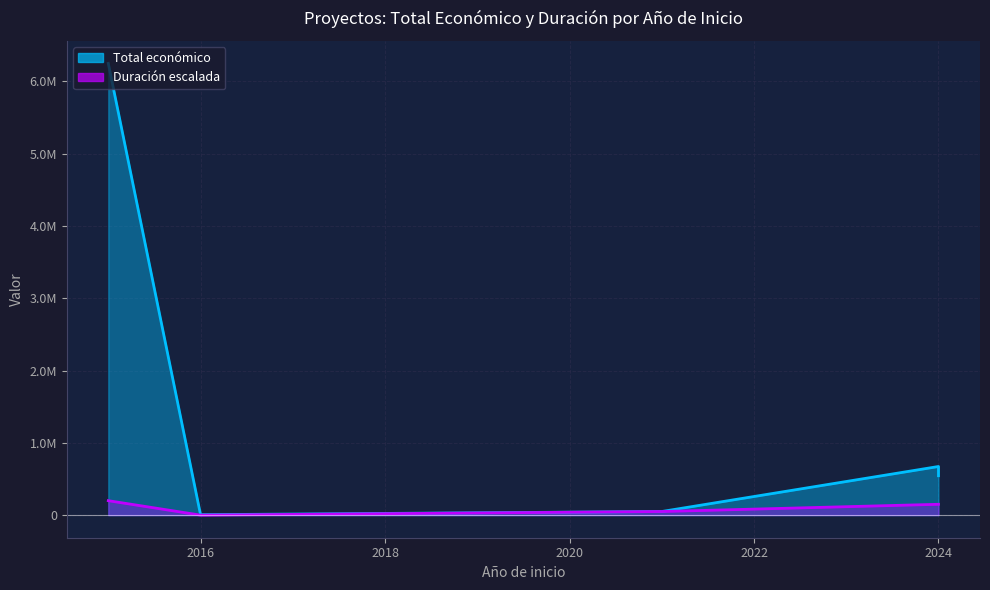

Where does the data first go above 585460?

2015